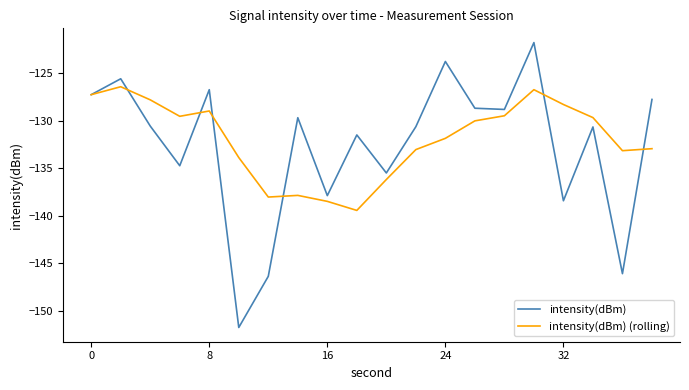

List the series in order of their peak value, highest first.

intensity(dBm), intensity(dBm) (rolling)